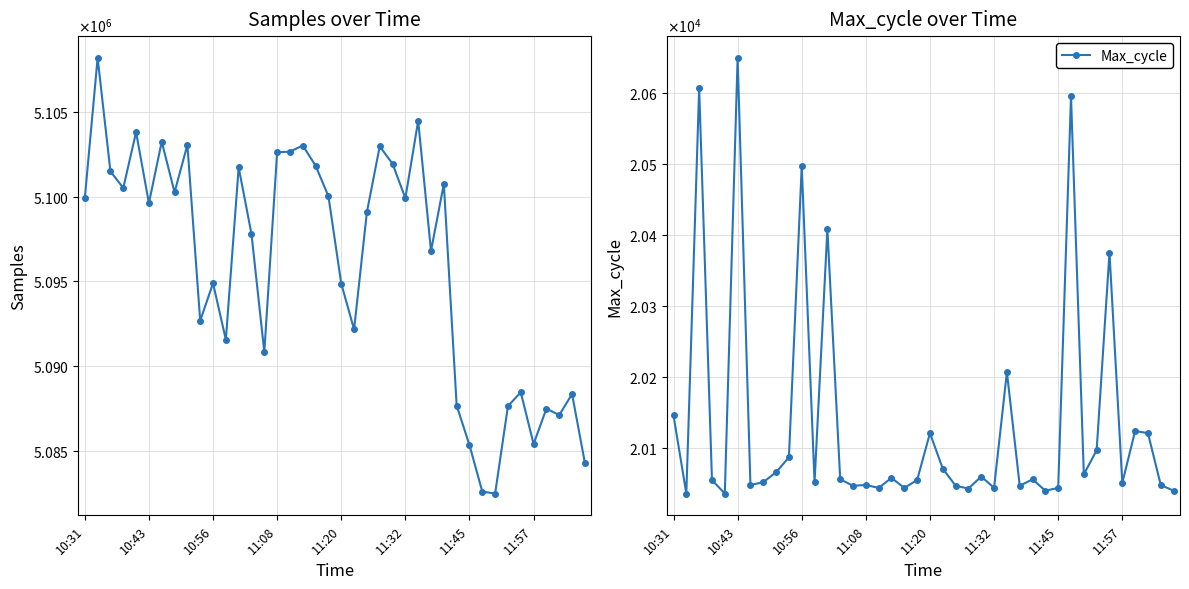

Where does the Samples series first go above 5099619?

10:31